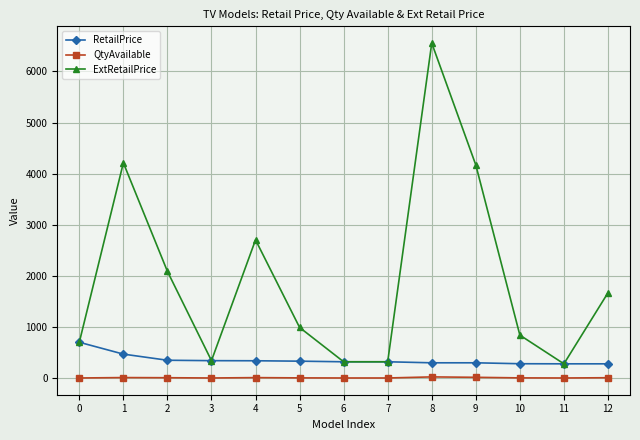

What are all the series names shown in the legend?

RetailPrice, QtyAvailable, ExtRetailPrice